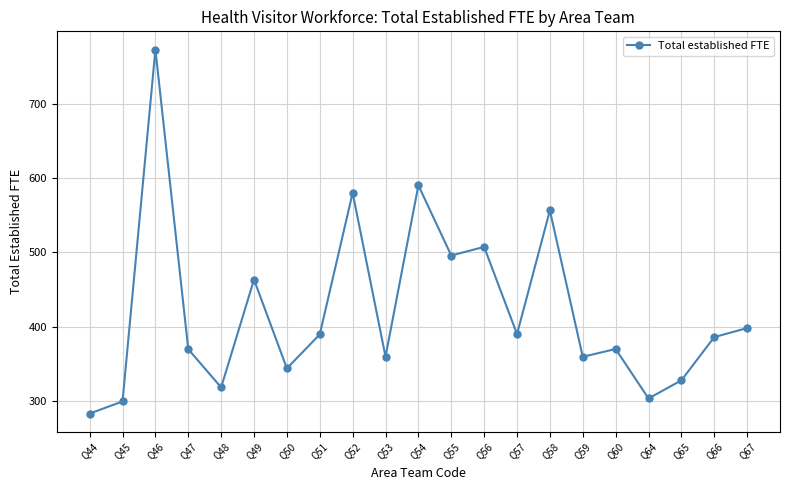

True or false: the data shows 369.8 at Q60.

True